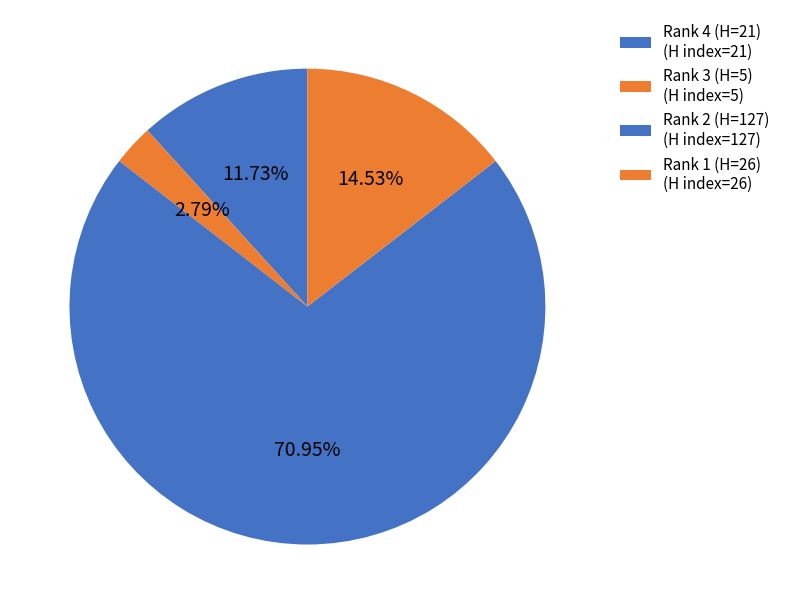

Combined, do Rank 4 (H=21) and Rank 2 (H=127) account for over 50%?

Yes